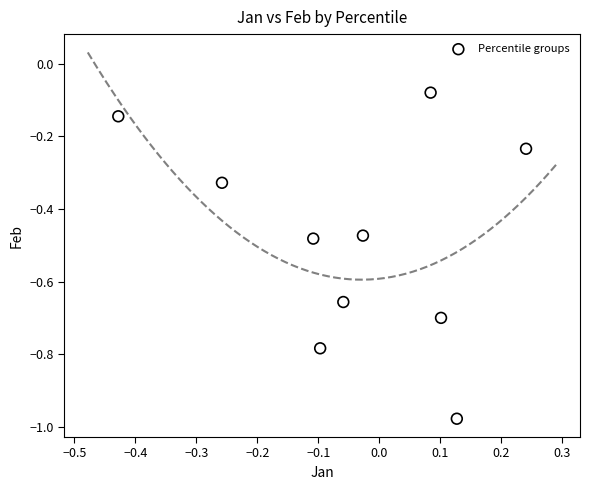

What is the range of X values (max minus min)?

0.7